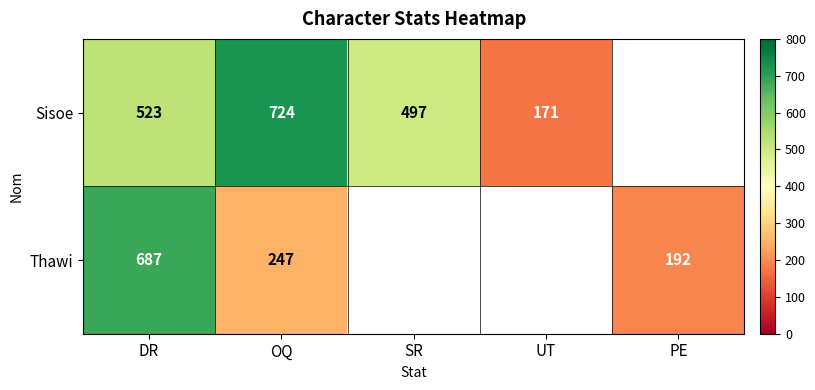

True or false: Thawi has a value of 192 at PE.

True